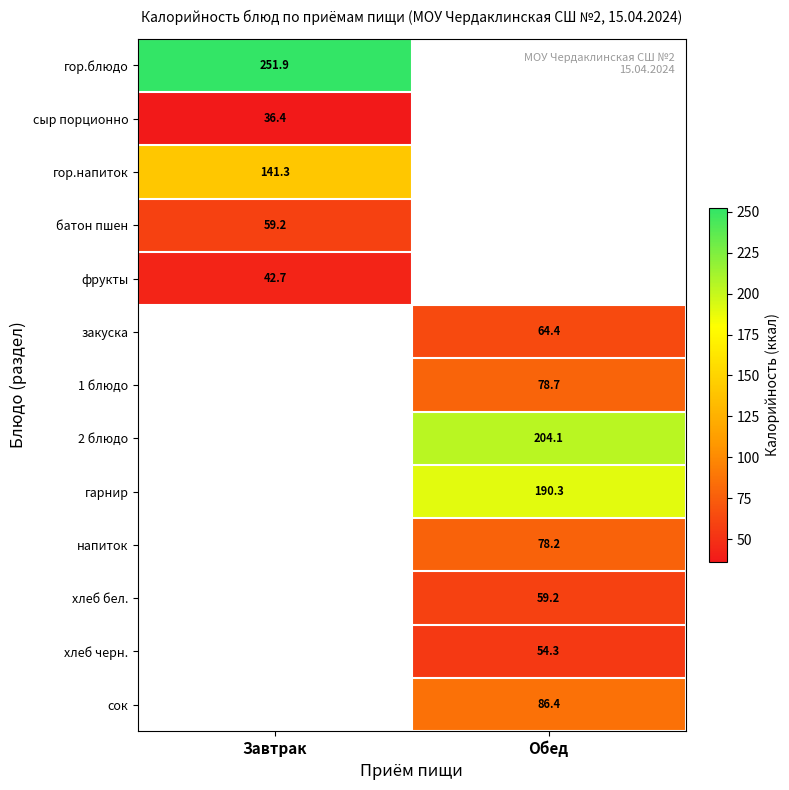

At which label does хлеб черн. first exceed 54?

Обед